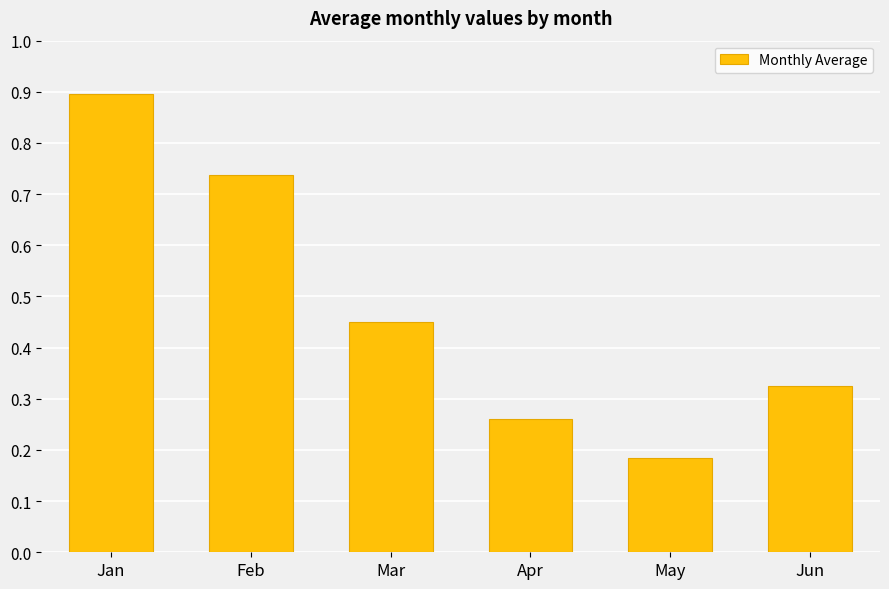

List the labels in order of value, smallest first.

May, Apr, Jun, Mar, Feb, Jan